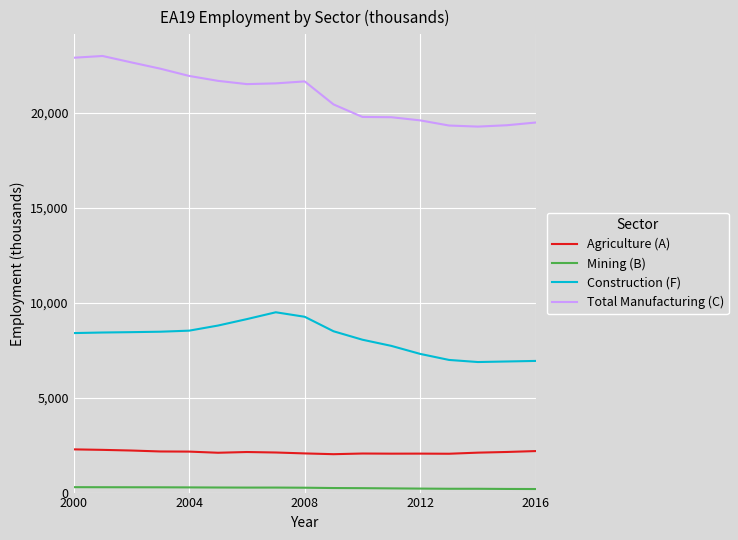

True or false: Total Manufacturing (C) and Construction (F) intersect in this chart.

False